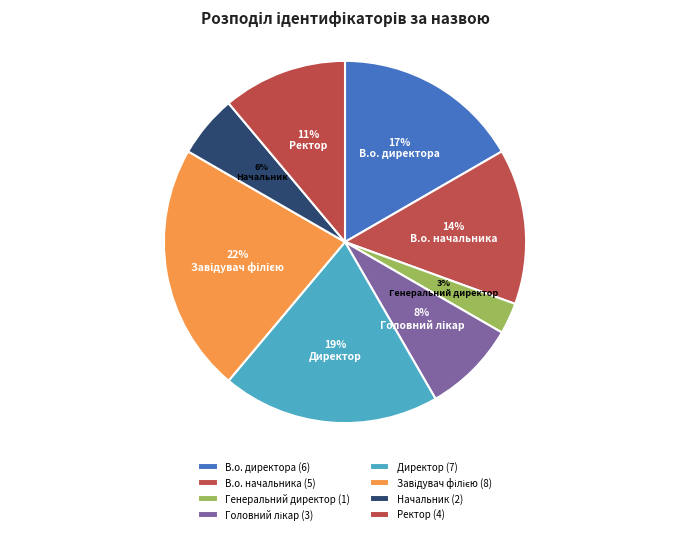

To the nearest percent, what percentage of the pie is В.о. начальника?

14%